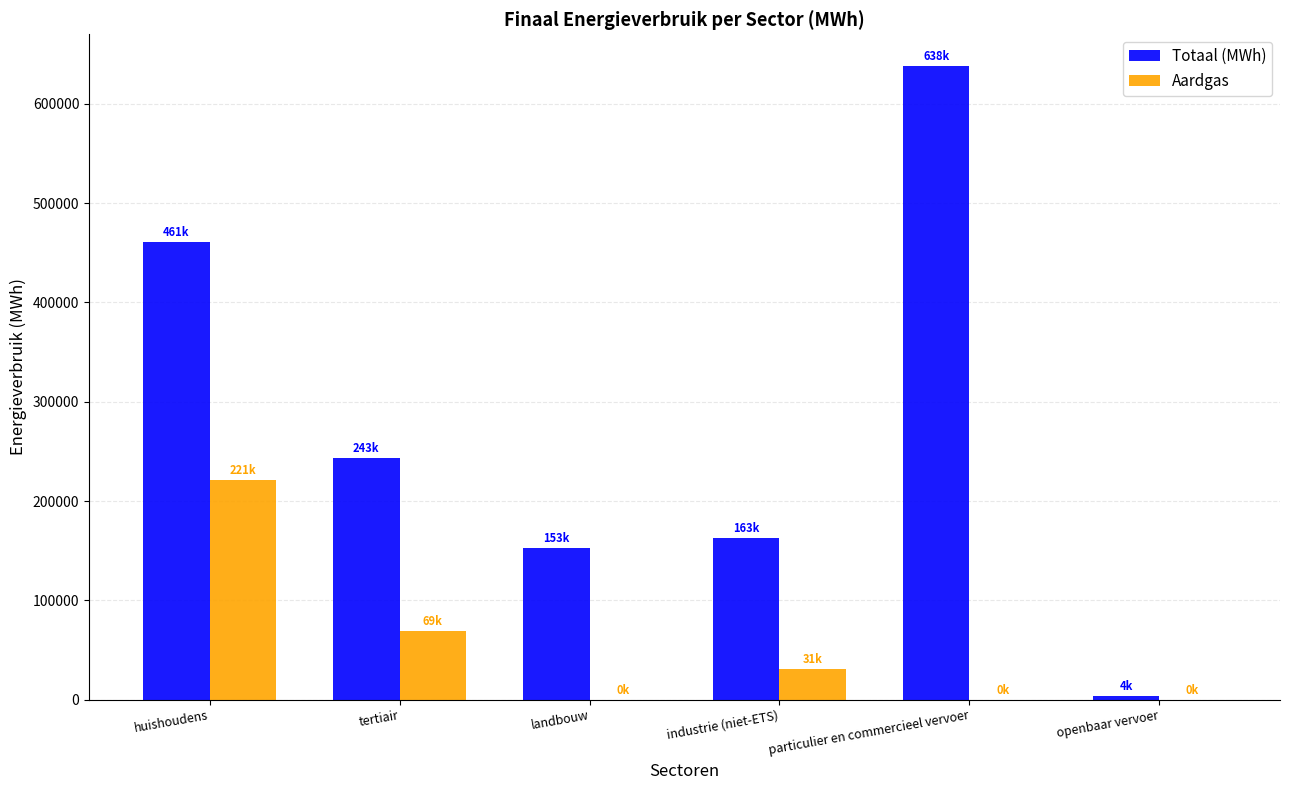

What is the average value of the Totaal (MWh) series?

277092.5